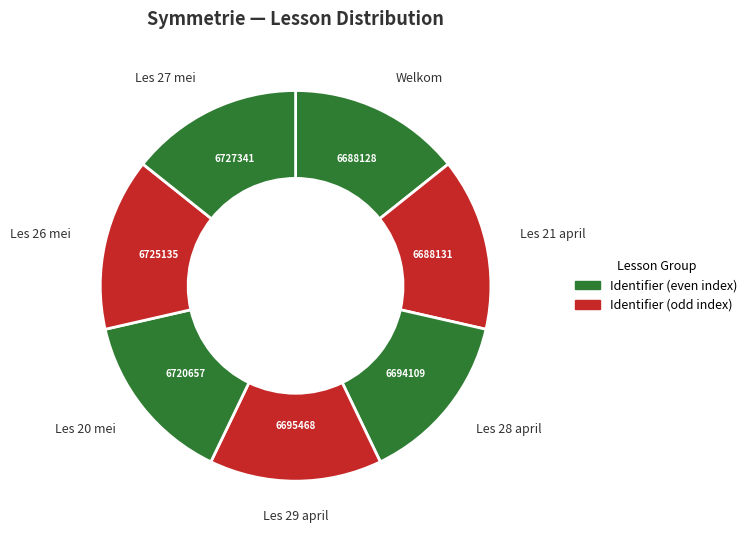

Is there a majority slice in this chart?

No